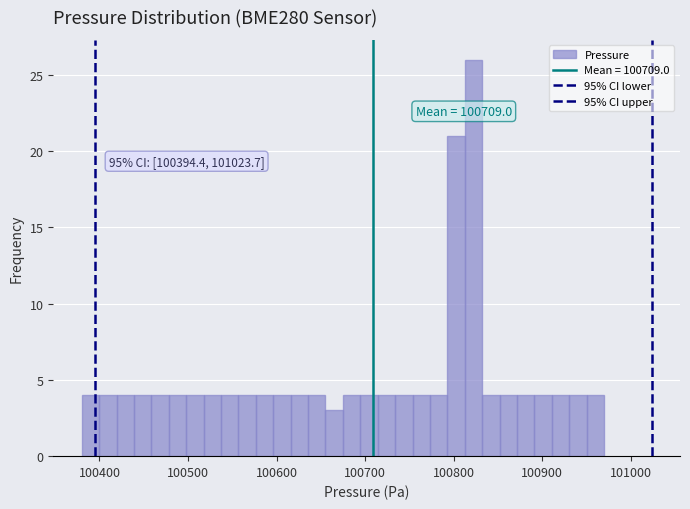

Read against the x-axis, roughly where is the centre of the tallest bar?

100820